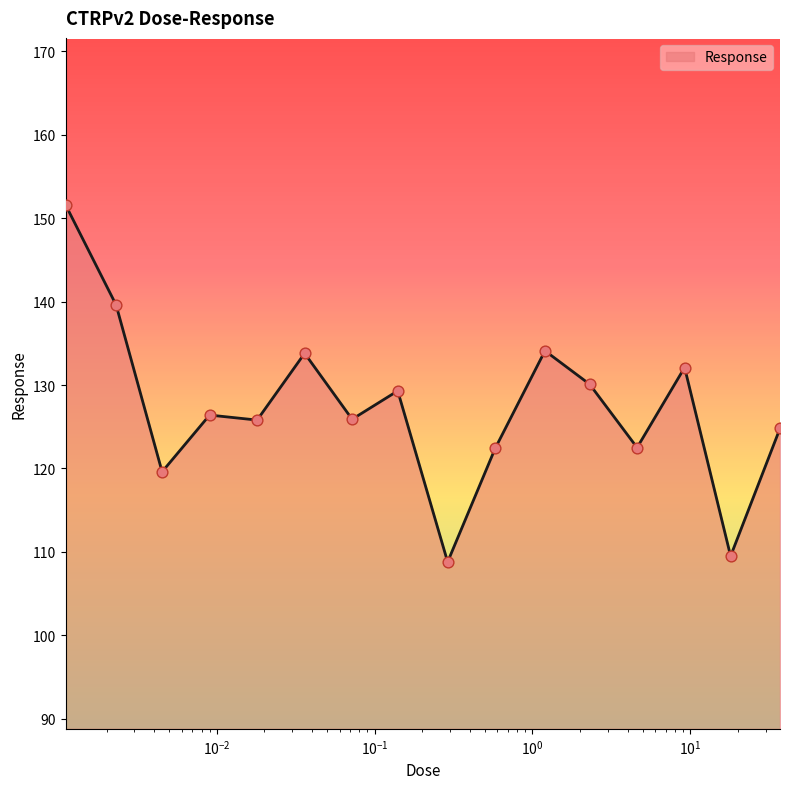

What is the greatest value displayed?

151.6